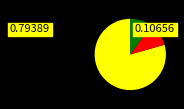

Is there a majority slice in this chart?

Yes